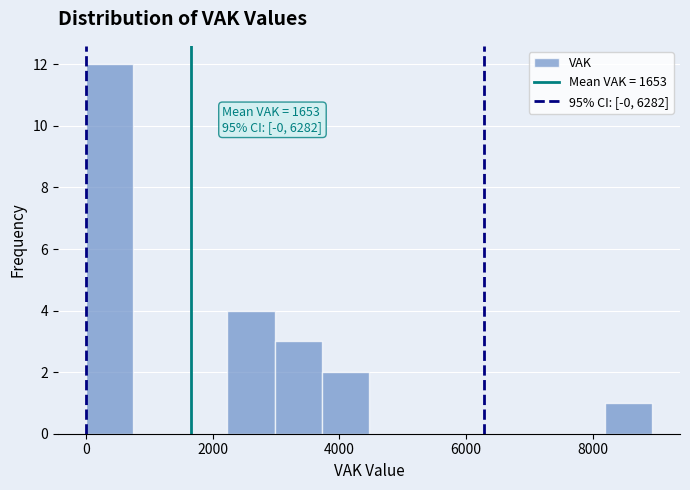

Read against the x-axis, roughly where is the centre of the tallest bar?

400